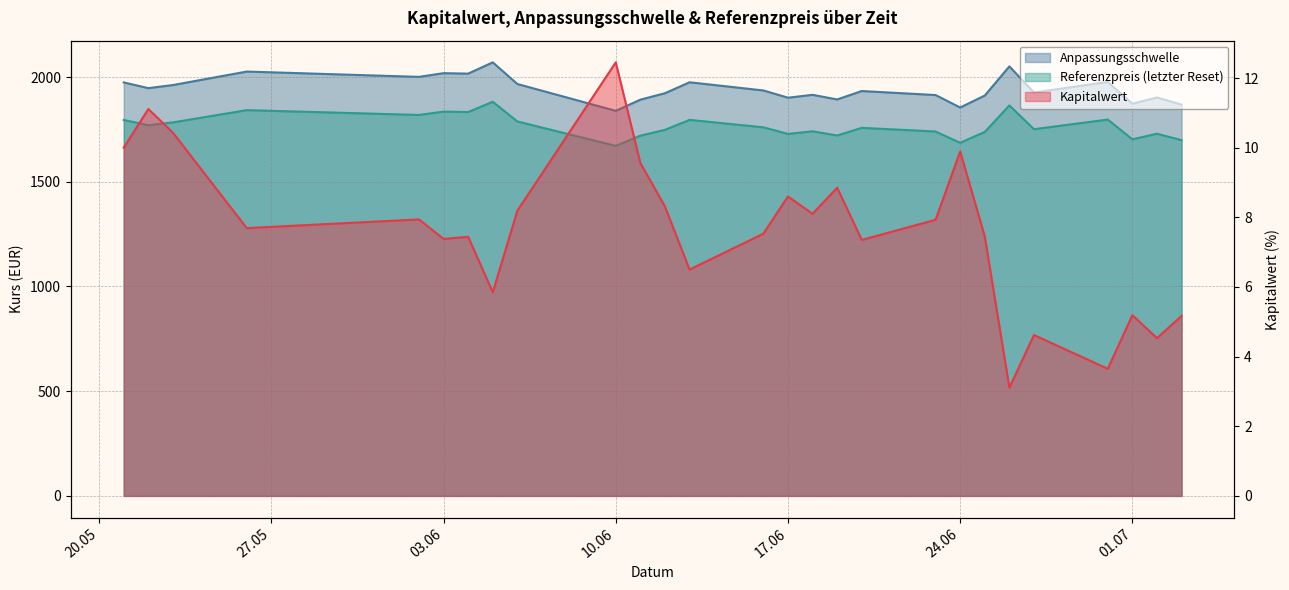

Which has a higher value, 2025-06-05 or 2025-05-23?

2025-05-23